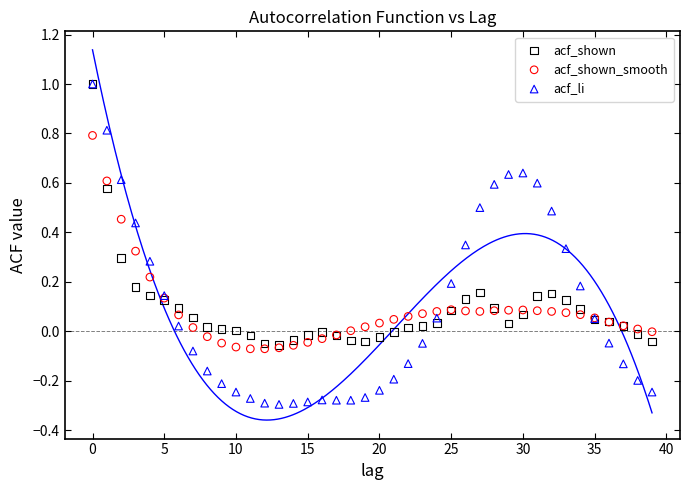

Which series reaches the minimum Y coordinate?

acf_li